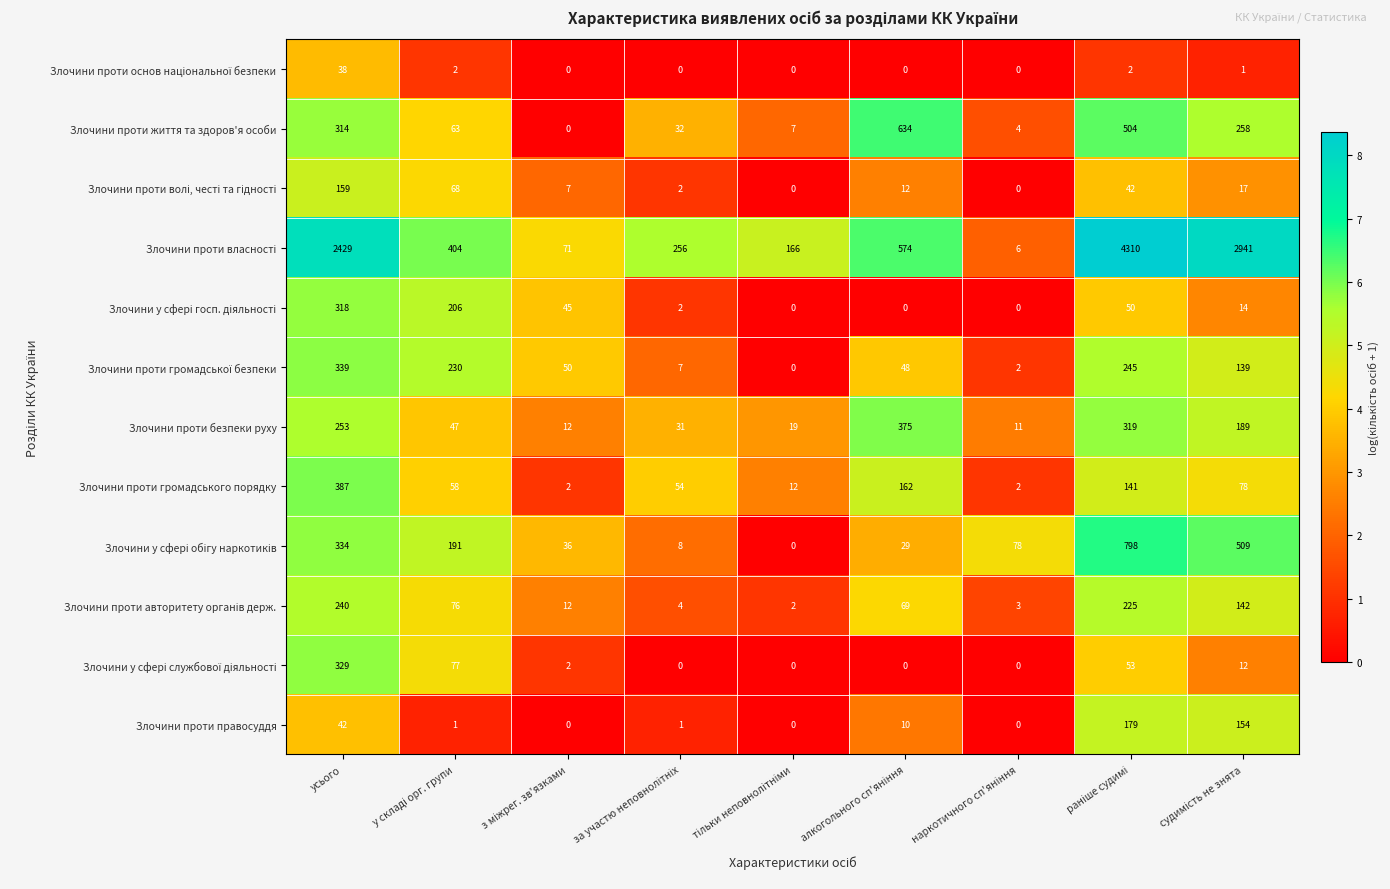

The value of Злочини проти життя та здоров'я особи at усього is 111. True or false?

False